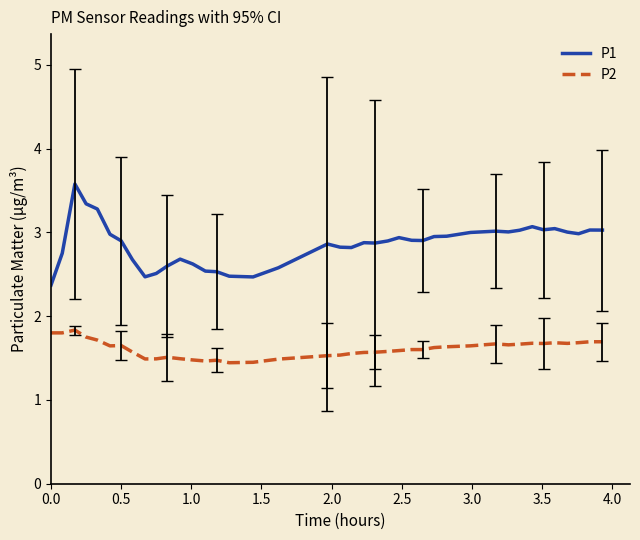

List the series in order of their overall mean, lowest first.

P2, P1